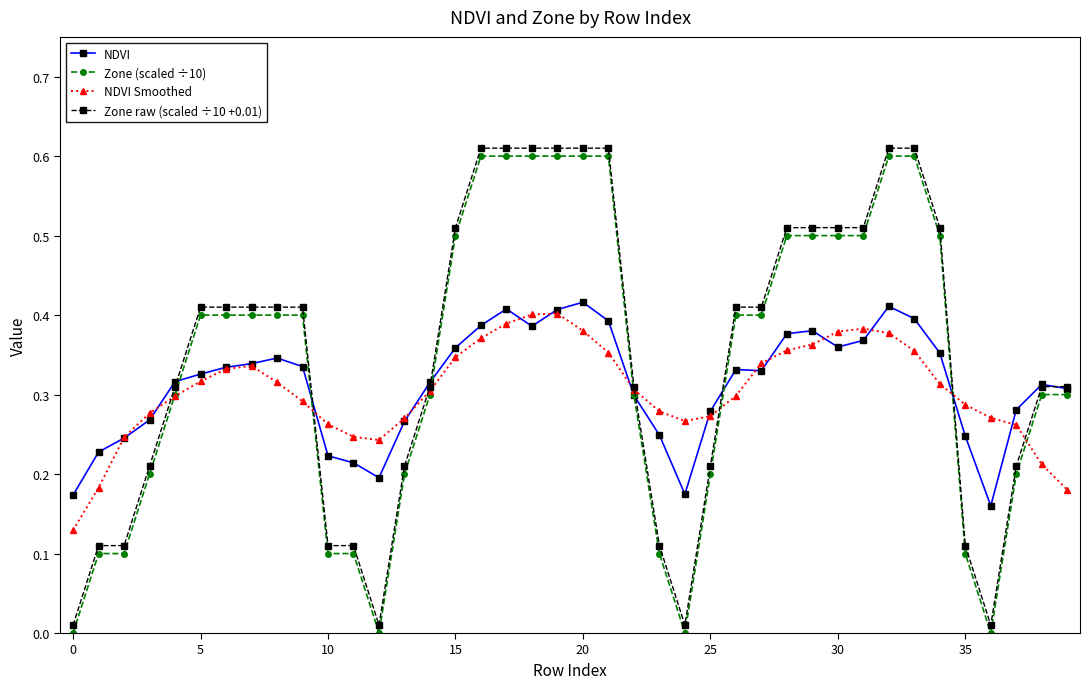

True or false: NDVI Smoothed has more than 0 points higher than both neighbors.

True